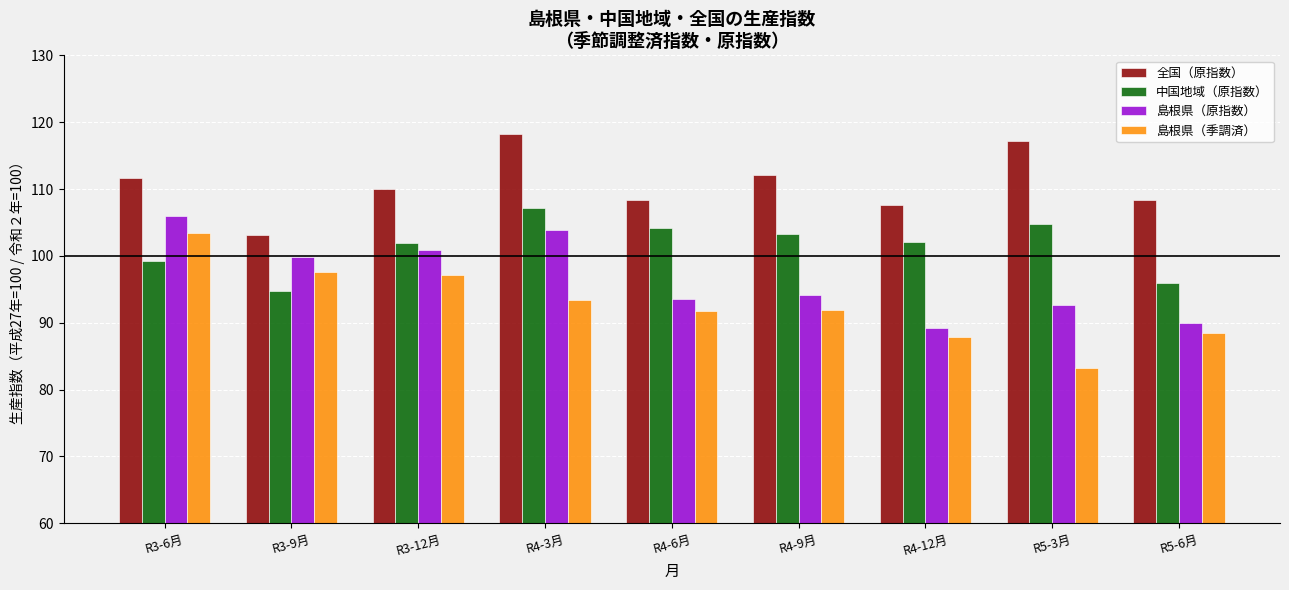

What is the approximate value of 全国（原指数） at R5-6月?

108.3